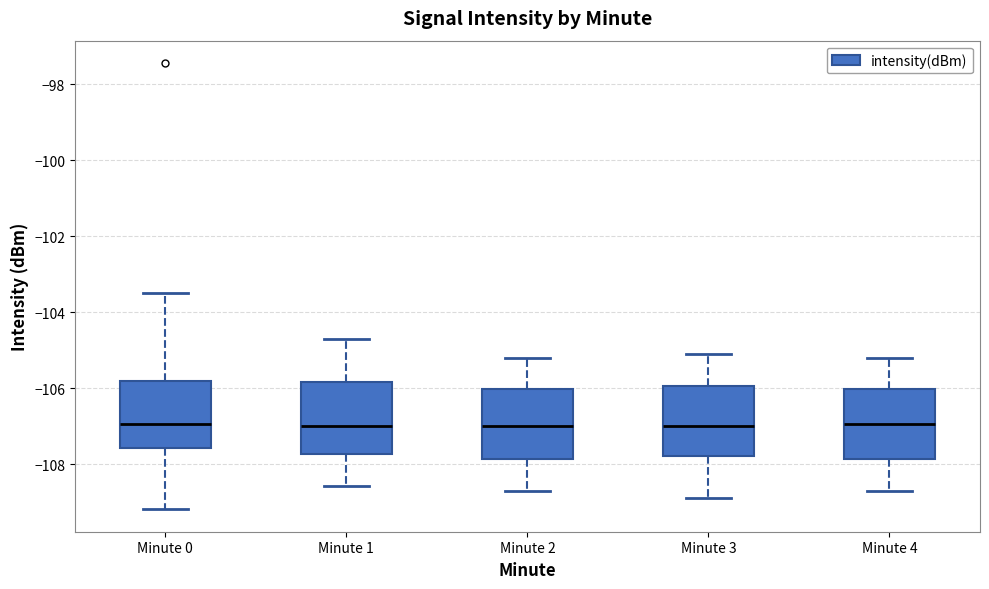

Reading left to right, read every box against the y-axis: the position of its median line, the range the box covers, and the ends of its whiskers. The values are not printed on the chart, so give them approximately, as read against the axis.

Minute 0: median -107.0, box -107.6 to -105.8, whiskers -109.2 to -103.4
Minute 1: median -107.0, box -107.8 to -105.8, whiskers -108.6 to -104.6
Minute 2: median -107.0, box -107.8 to -106.0, whiskers -108.6 to -105.2
Minute 3: median -107.0, box -107.8 to -106.0, whiskers -108.8 to -105.0
Minute 4: median -107.0, box -107.8 to -106.0, whiskers -108.6 to -105.2